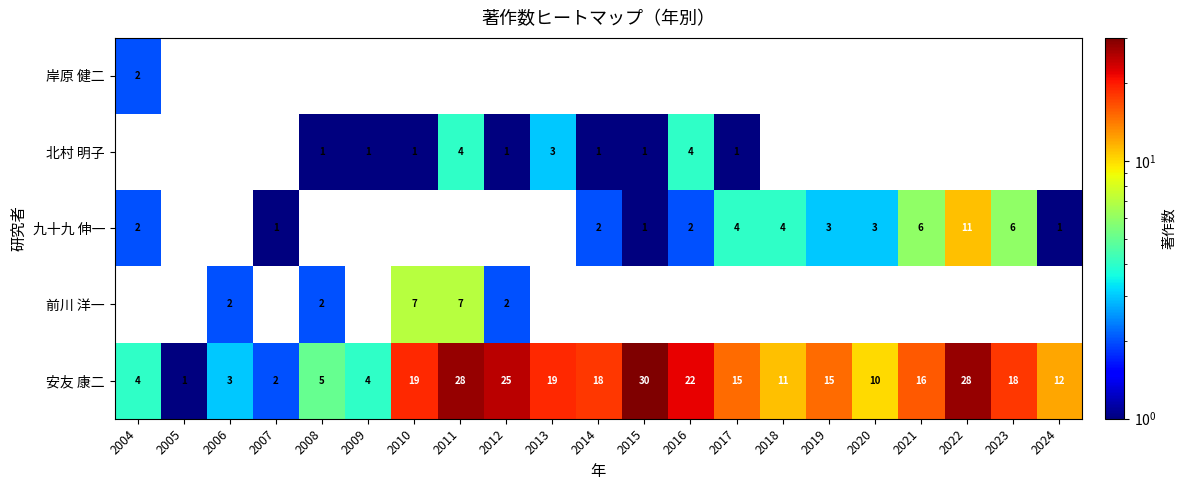

Is it true that 北村 明子 equals 0 at 2010?

False